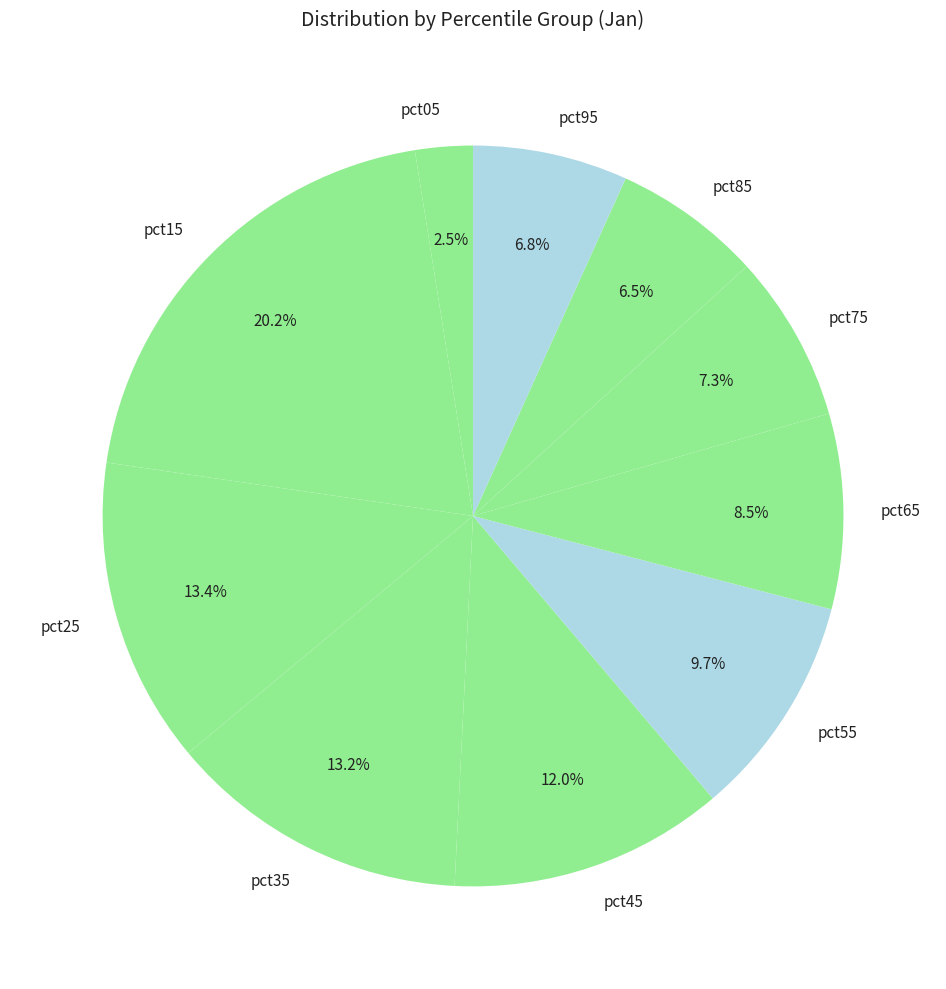

Which has a higher value, pct65 or pct85?

pct65